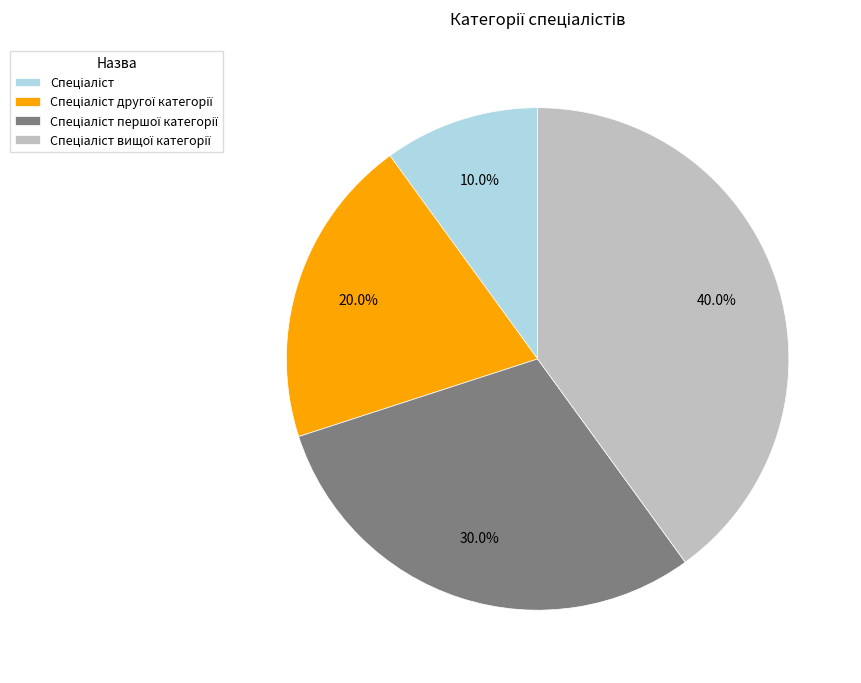

To the nearest percent, what is the average slice percentage?

25%